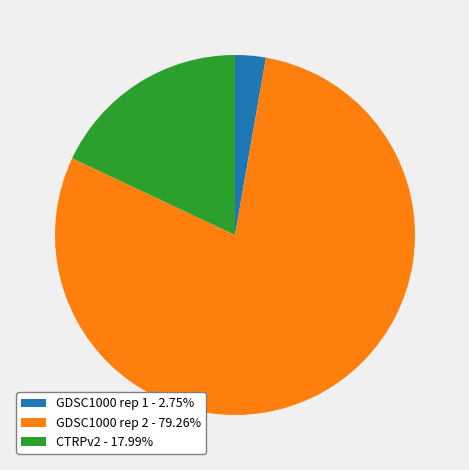

Approximately how many times larger is the value at GDSC1000 rep 2 - 79.26% compared to CTRPv2 - 17.99%?

4.4